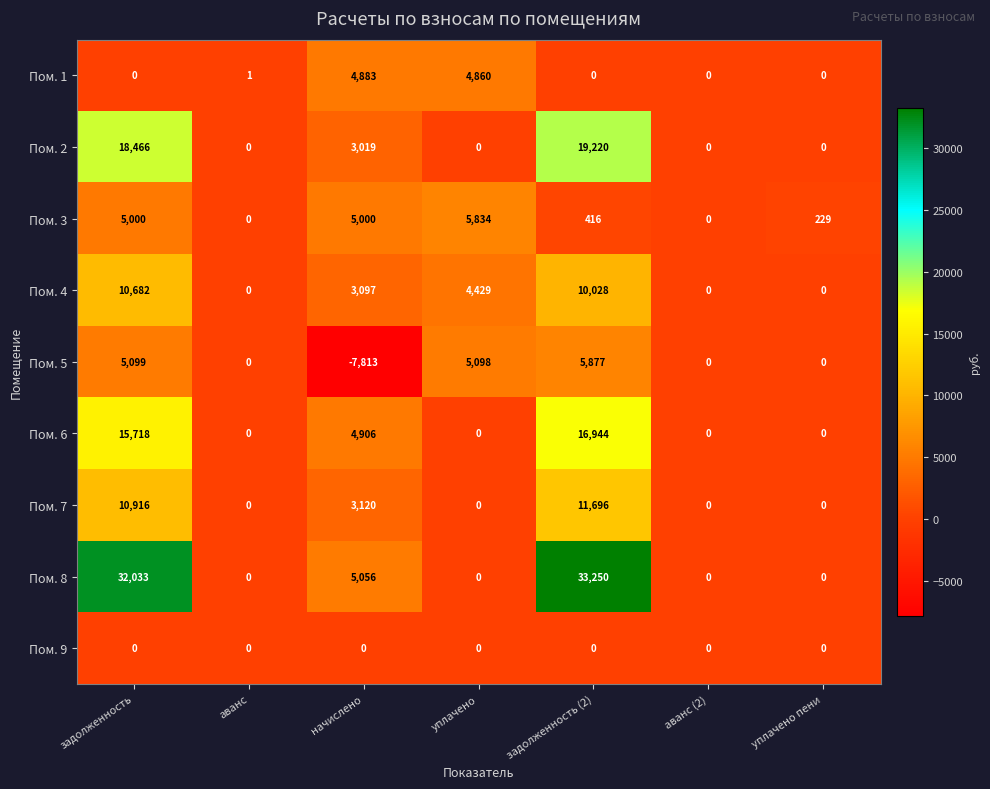

At how many categories does at least one series exceed 32829?

1